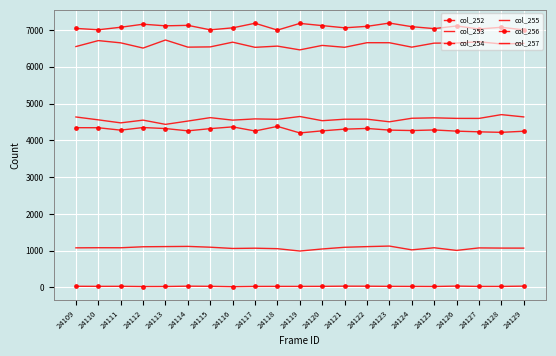

The col_253 series shows 1106 at 24112. True or false?

True